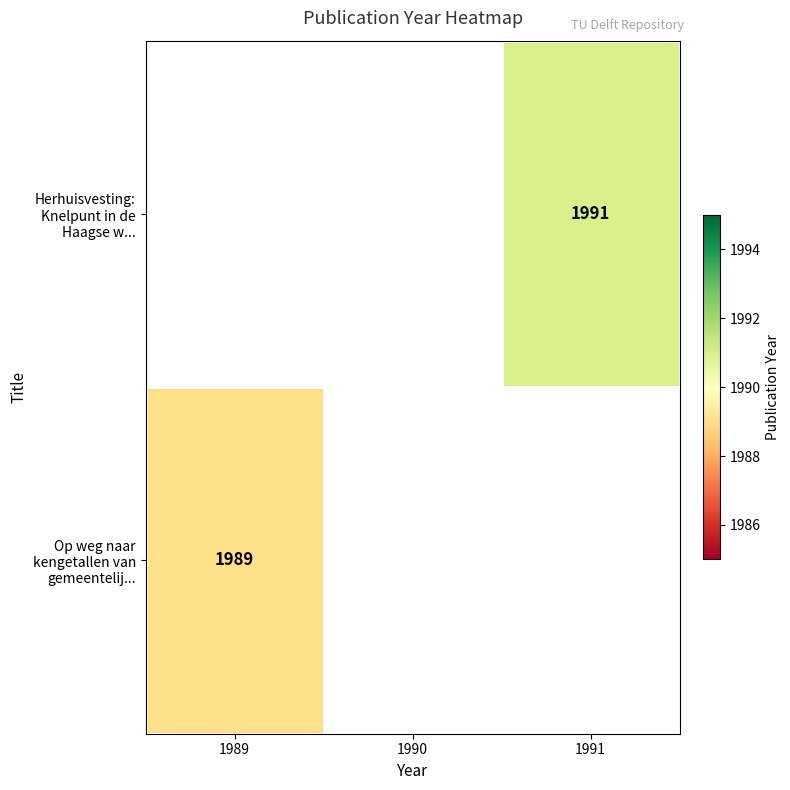

Which series has the widest spread of values?

Op weg naar kengetallen van gemeentelij...